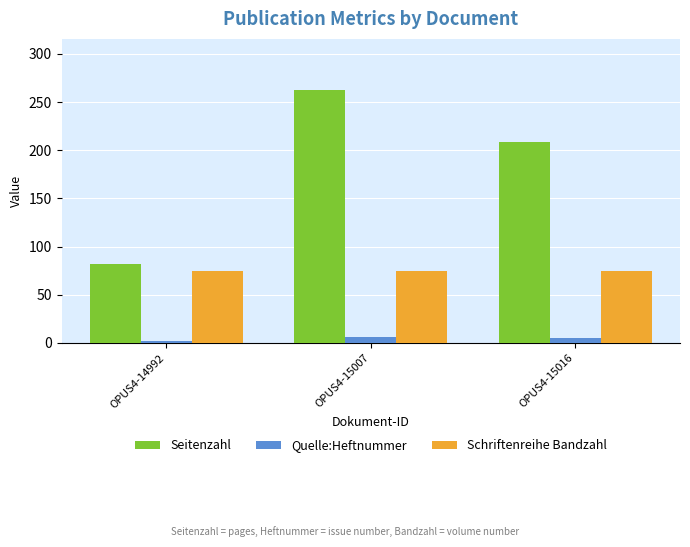

What are all the series names shown in the legend?

Seitenzahl, Quelle:Heftnummer, Schriftenreihe Bandzahl